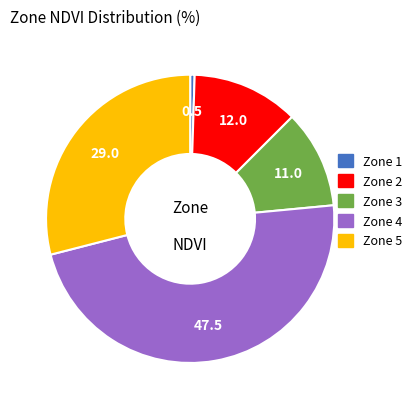

True or false: Zone 1 accounts for 0% of the total.

True